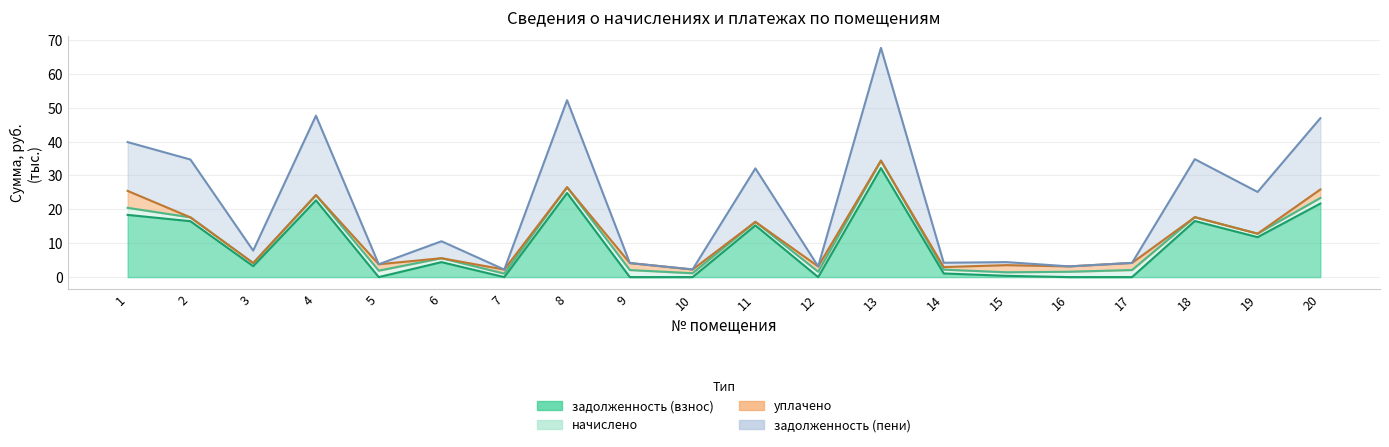

What is the lowest value of the задолженность (пени) series?

2.2